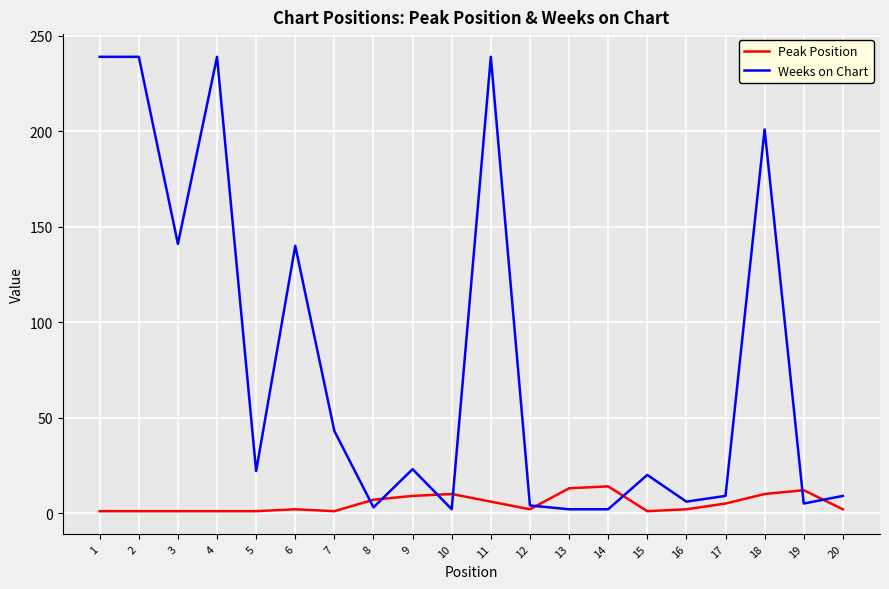

What is the sum of all Weeks on Chart values?

1588